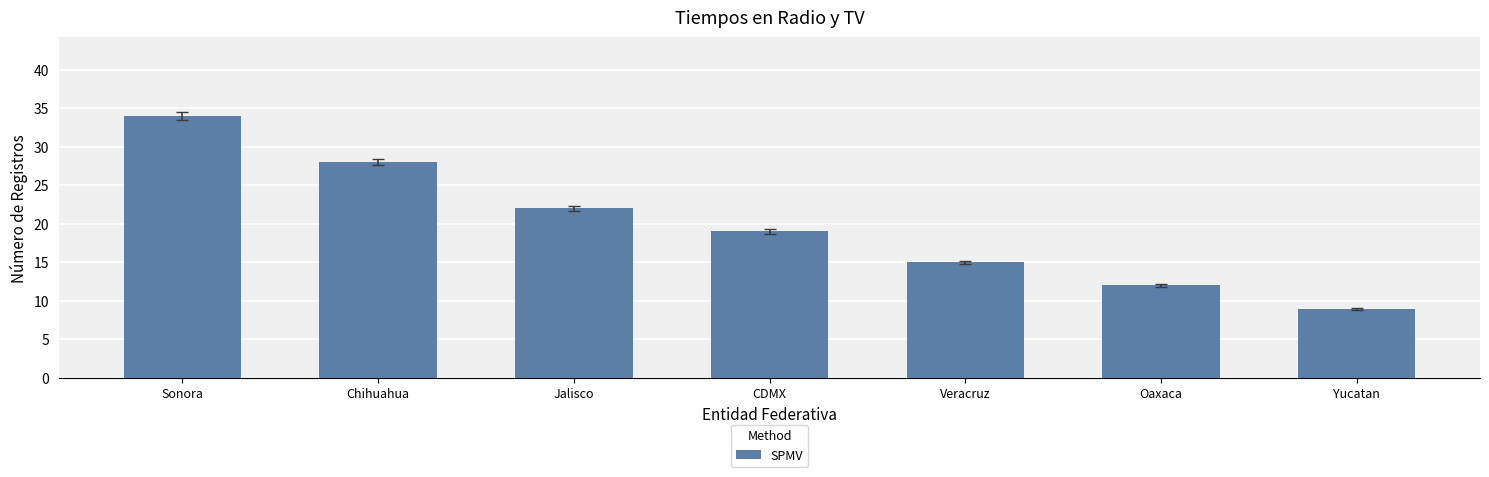

What is the maximum value shown in the chart?

34